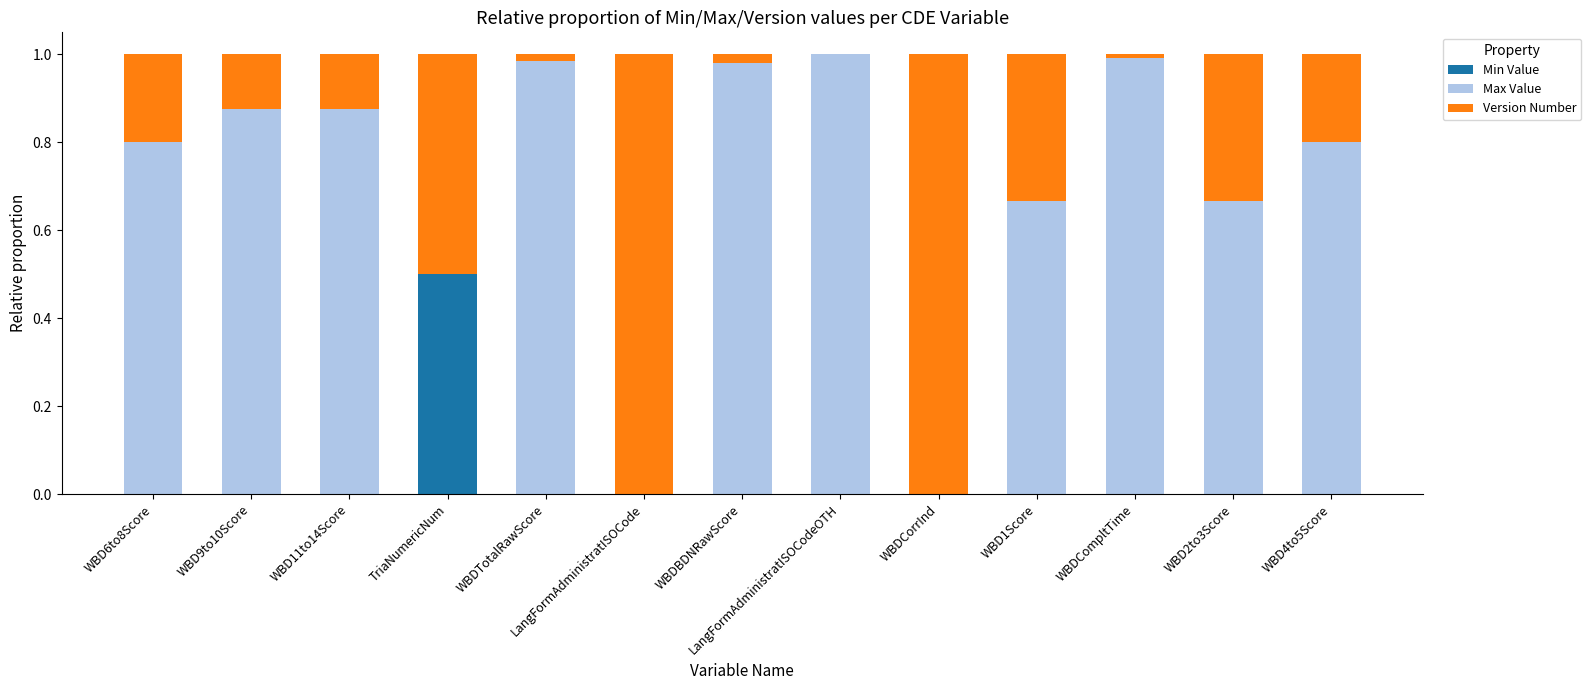

True or false: Min Value has a value of 0.0 at WBD9to10Score.

True